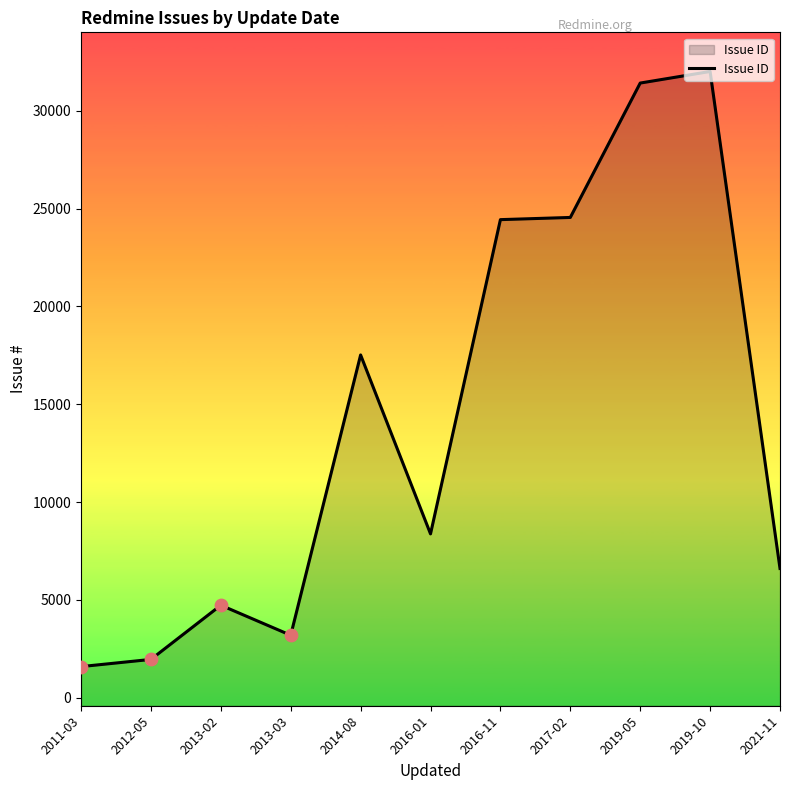

Which has a higher value, 2019-05 or 2017-02?

2019-05